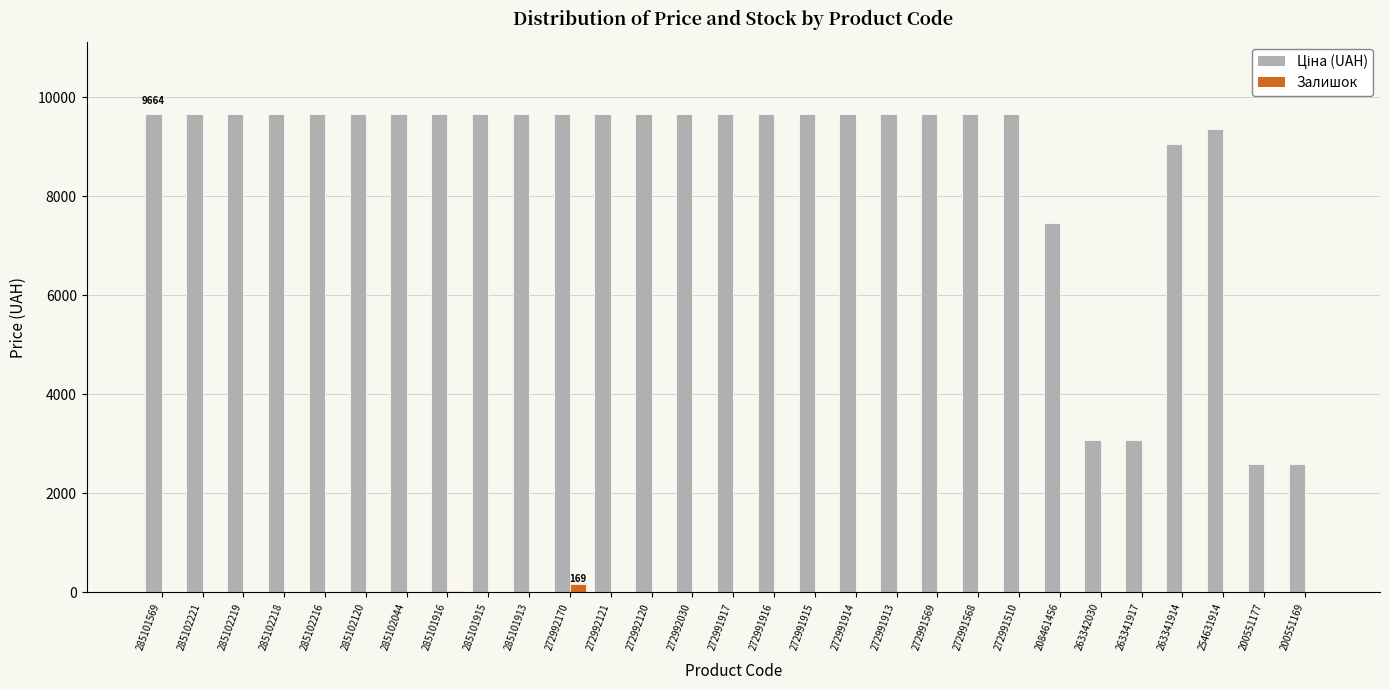

What is the maximum value shown in the chart?

9664.7